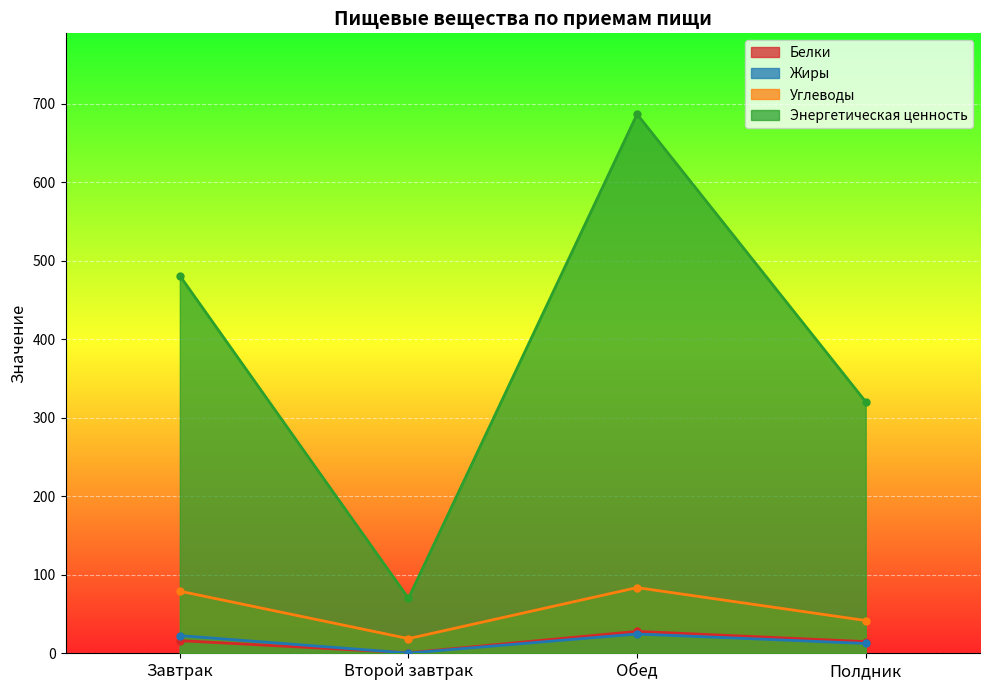

Is it true that Энергетическая ценность equals 320.4 at Полдник?

True